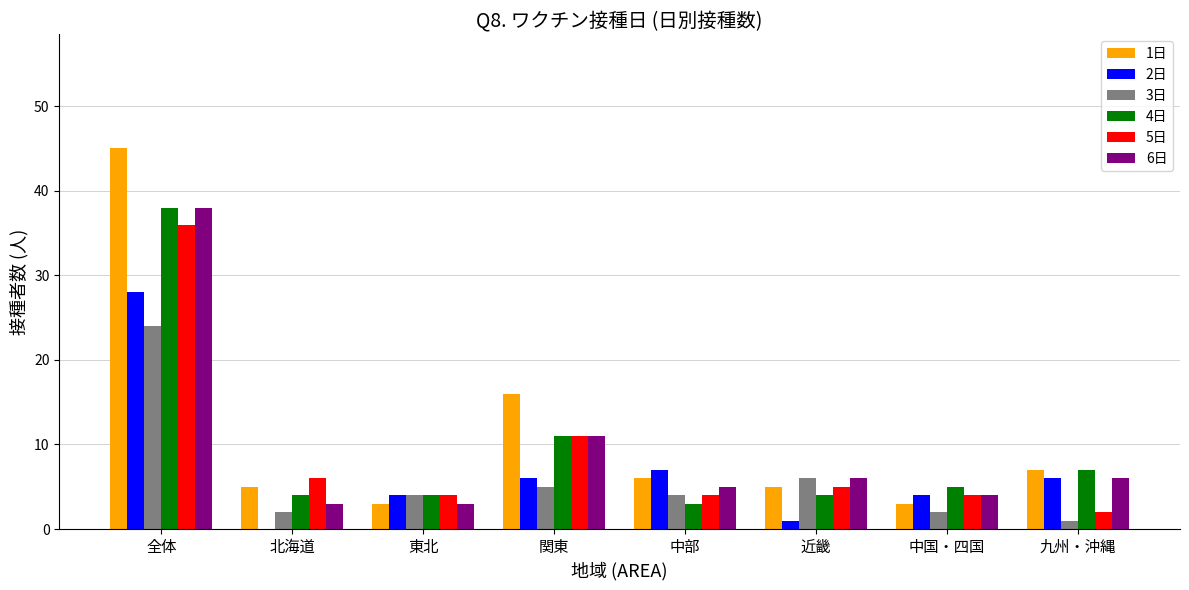

At which label does 4日 reach its peak?

全体